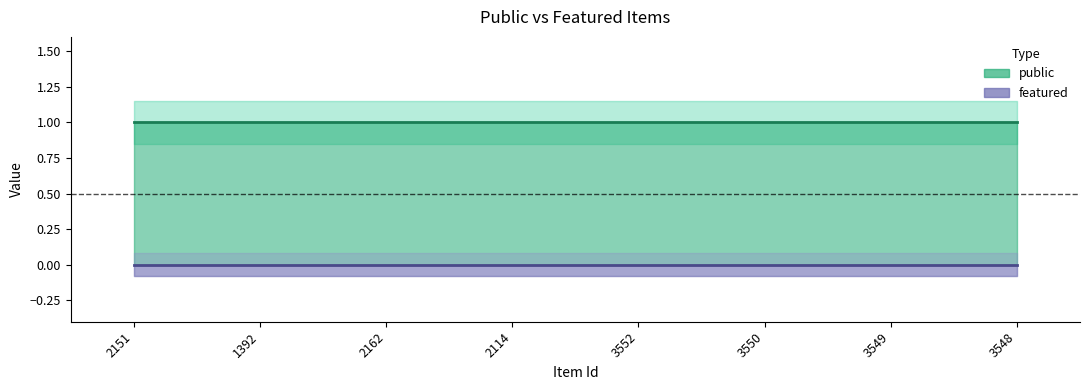

List the series in order of their overall mean, lowest first.

featured, public